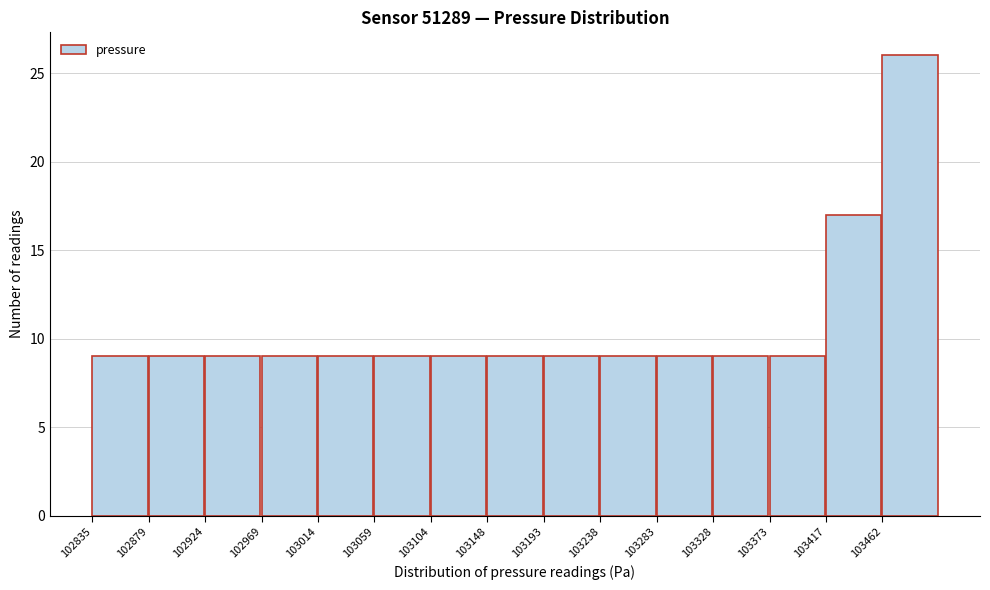

Reading left to right, list every bar in this chart as the range it spans on the x-axis followed by its height. Neither the bar edges nor the heights are printed on the chart, so give them approximately, as read against the axes.

102835 to 102880: 9
102880 to 102925: 9
102925 to 102970: 9
102970 to 103015: 9
103015 to 103060: 9
103060 to 103105: 9
103105 to 103150: 9
103150 to 103195: 9
103195 to 103240: 9
103240 to 103285: 9
103285 to 103330: 9
103330 to 103375: 9
103375 to 103420: 9
103420 to 103465: 17
103465 to 103510: 26